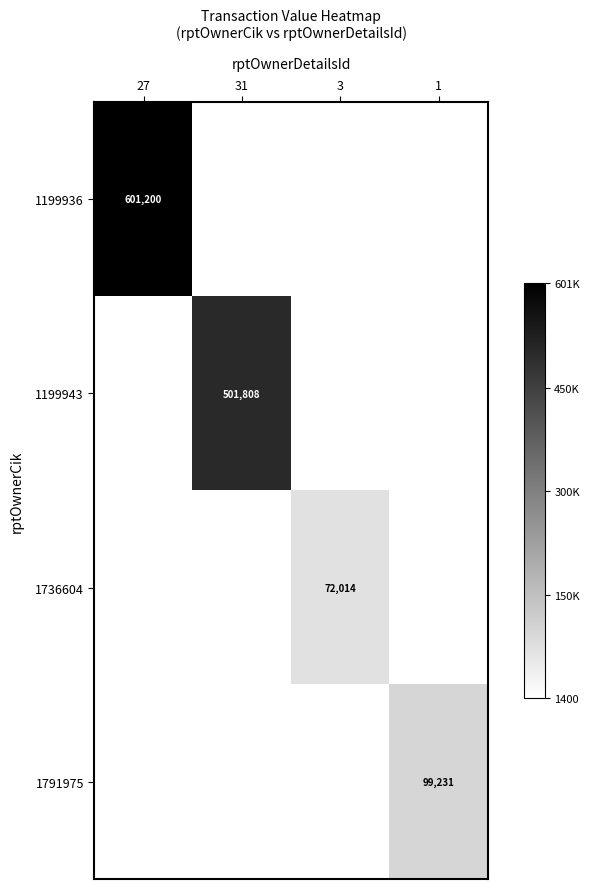

Rank the series at 3 from lowest to highest value.

1199936, 1199943, 1791975, 1736604